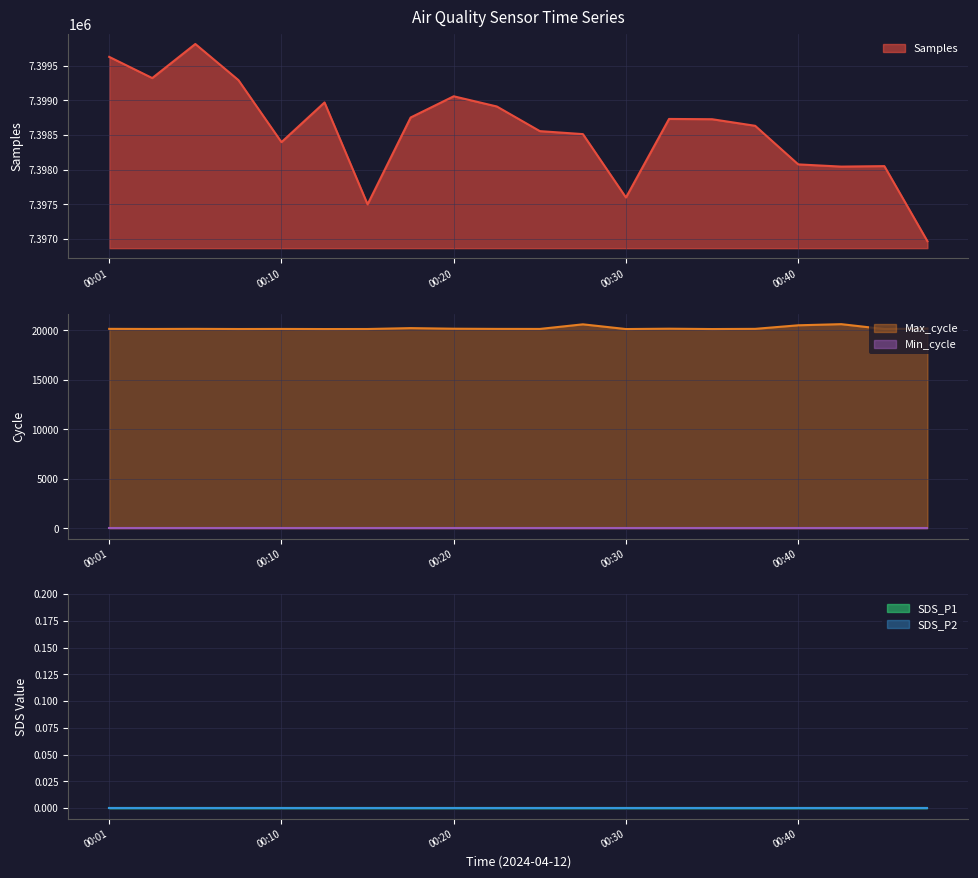

The Min_cycle series shows 31 at 00:01. True or false?

False